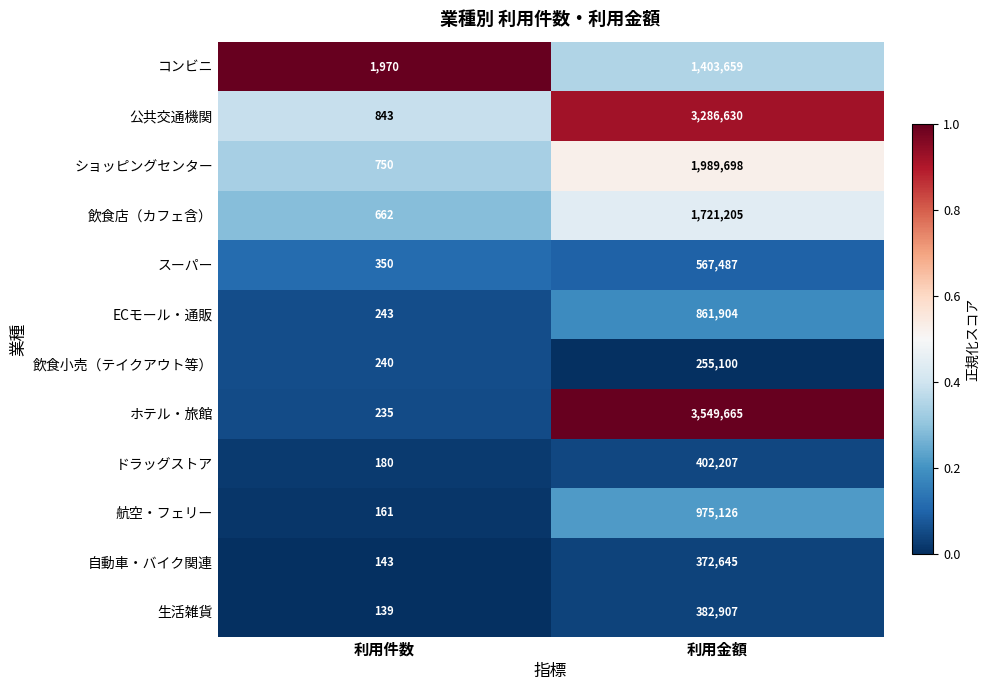

Is it true that 生活雑貨 equals 535328 at 利用金額?

False